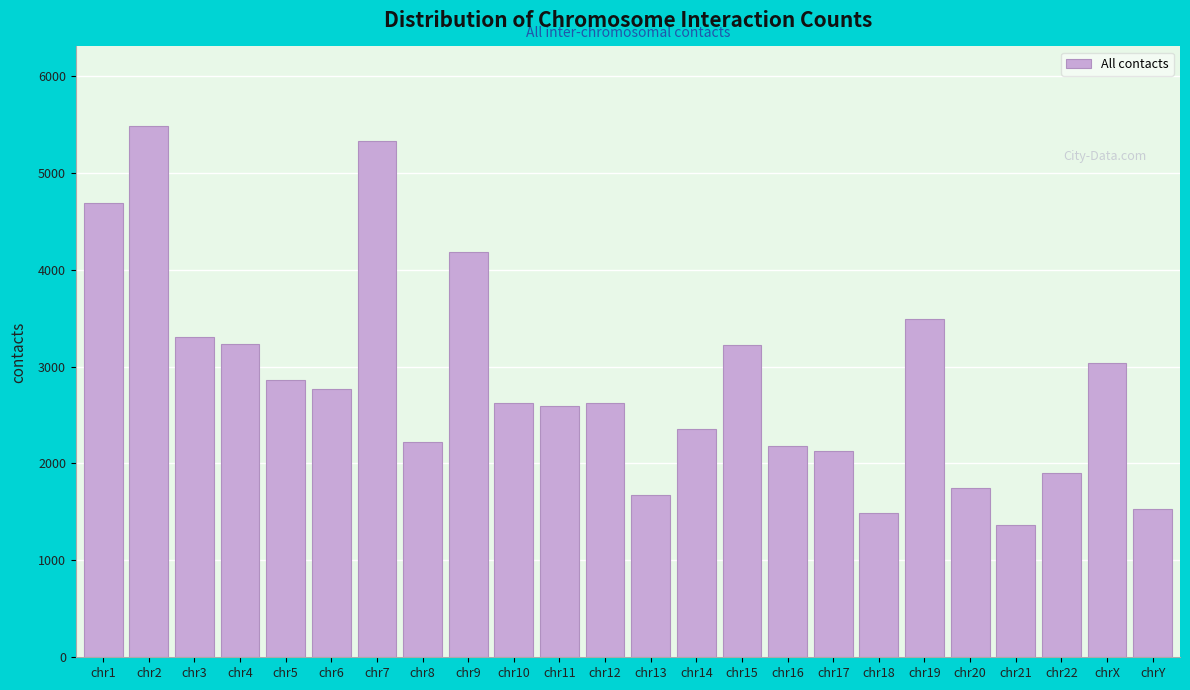

Read the value at chr19, to the nearest 100.

3500